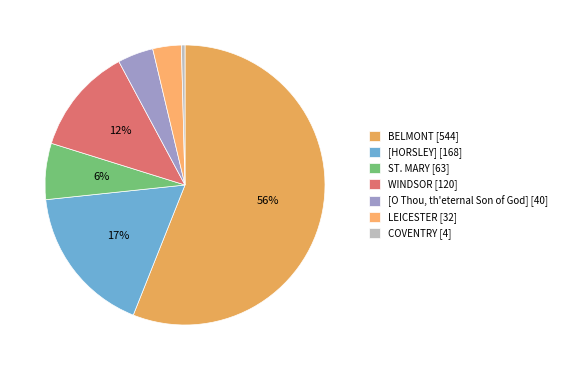

Is there any slice that represents more than half of the pie?

Yes